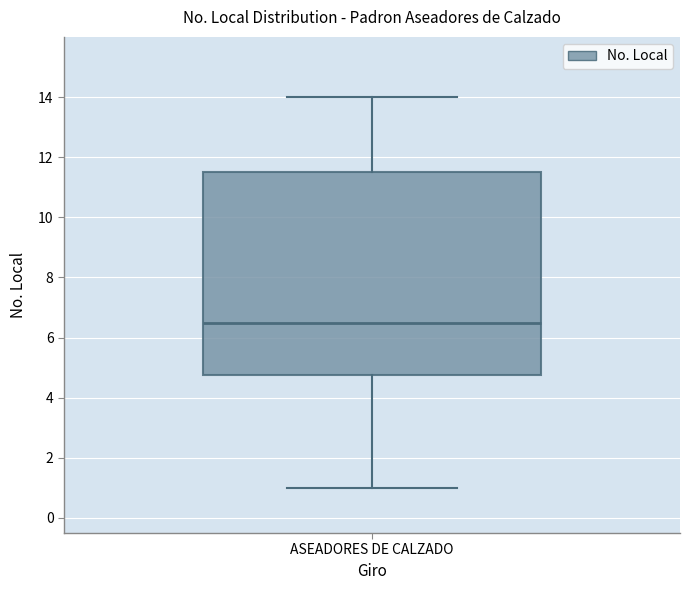

Where does the upper whisker of the box for ASEADORES DE CALZADO end on the y-axis? The values are not printed on the chart, so give them approximately, as read against the axis.

14.0